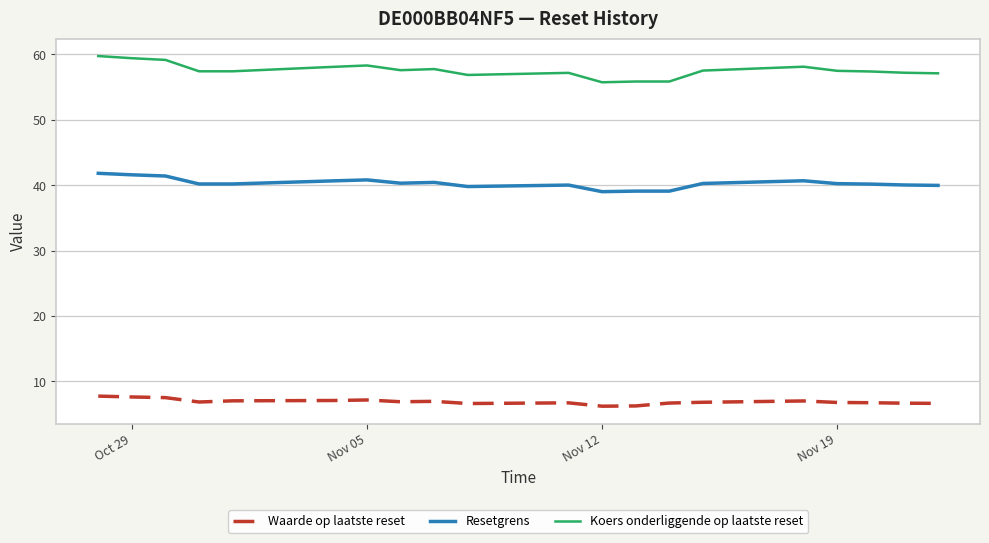

Rank the series by their maximum value, from lowest to highest.

Waarde op laatste reset, Resetgrens, Koers onderliggende op laatste reset